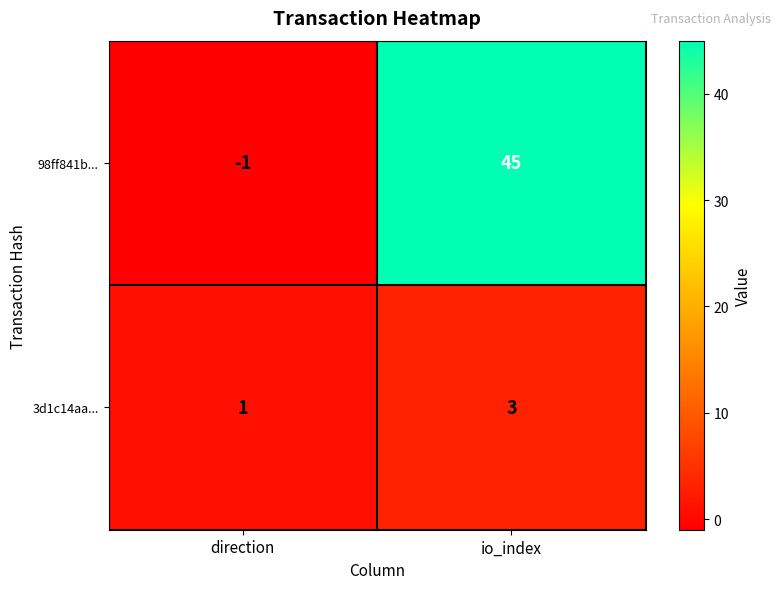

How many data points does each series have?

2